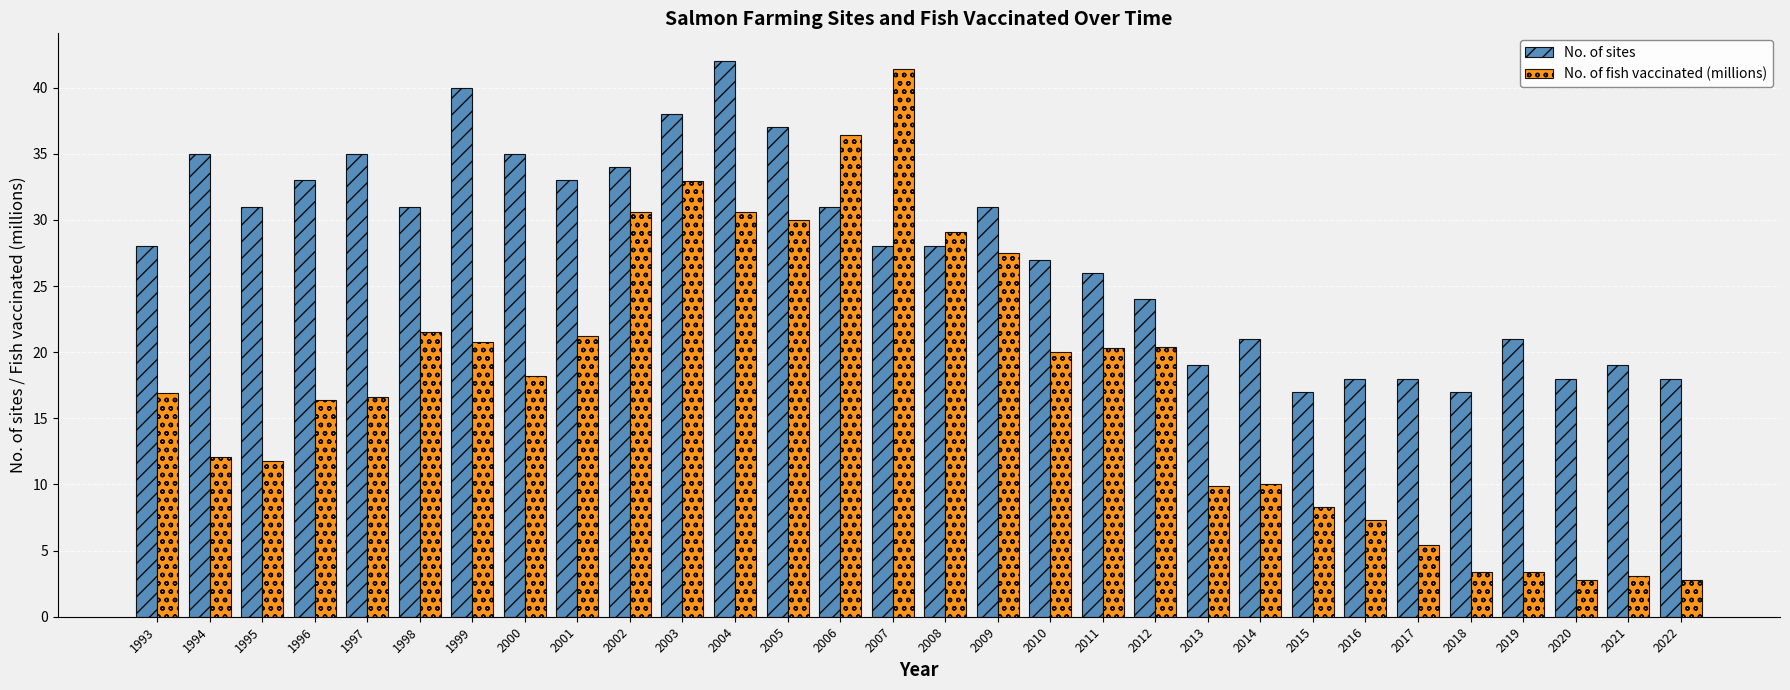

Rank the series by their average value, from lowest to highest.

No. of fish vaccinated (millions), No. of sites